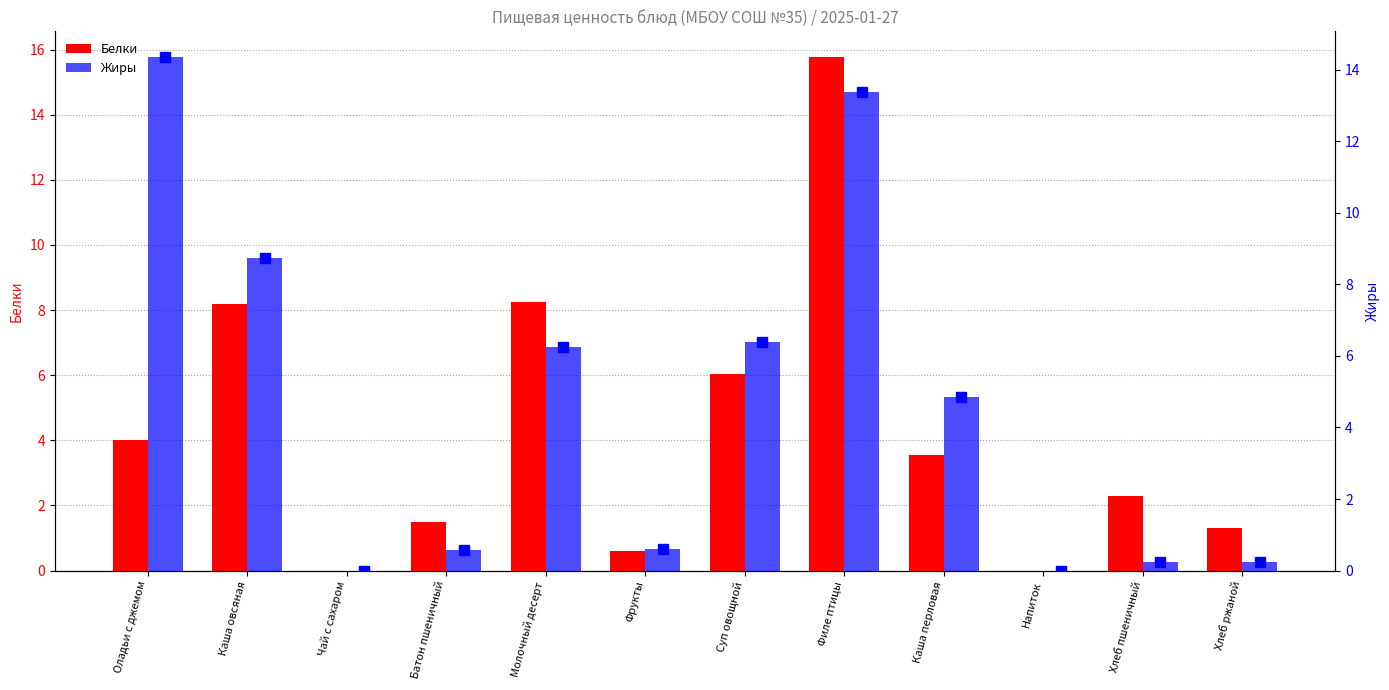

Which series has the largest range (max minus min)?

Белки